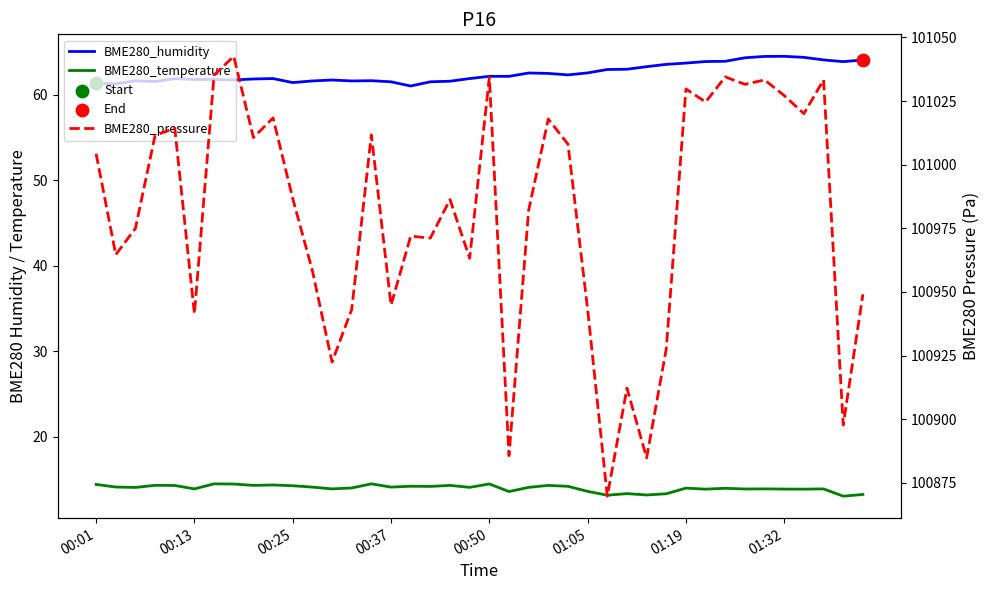

Is the value of BME280_pressure at 38 greater than the value of BME280_humidity at 37?

Yes